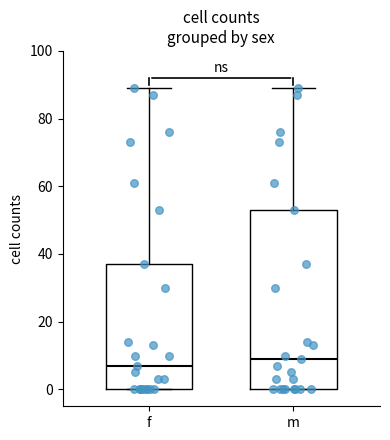

Reading left to right, transcribe this box plot: for each box, give where its median line is, the range the box spans, and where its two whiskers end, as read against the y-axis. The values are not printed on the chart, so give them approximately, as read against the axis.

f: median 8, box 0 to 38, whiskers 0 to 90
m: median 10, box 0 to 54, whiskers 0 to 90